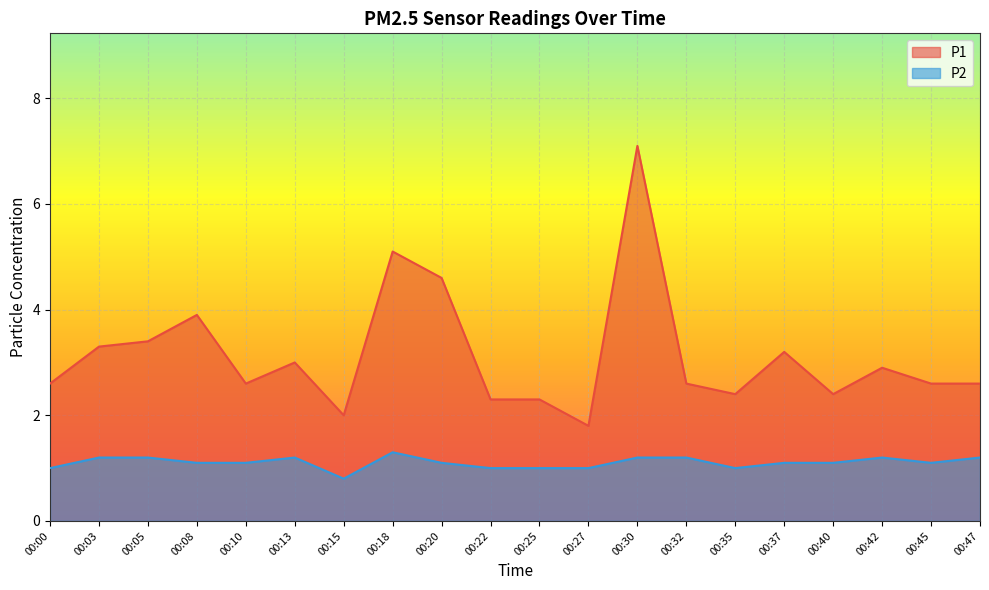

True or false: P2 has a value of 1.0 at 00:22.

True